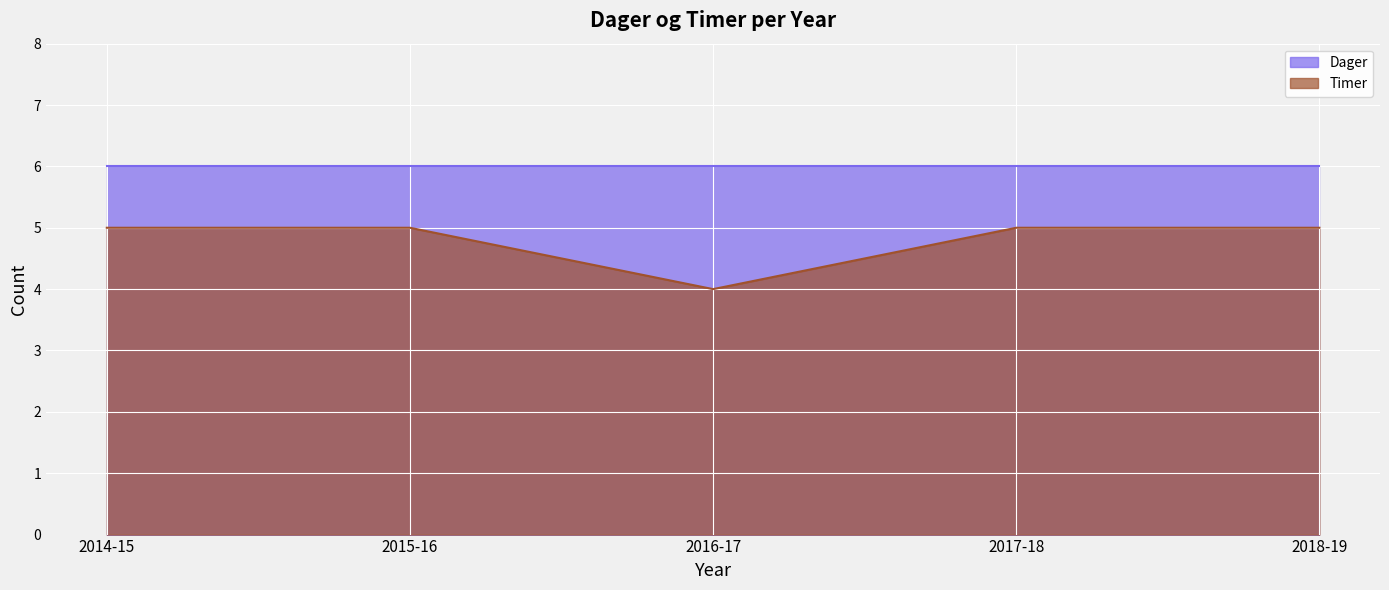

What is the maximum value shown in the chart?

6